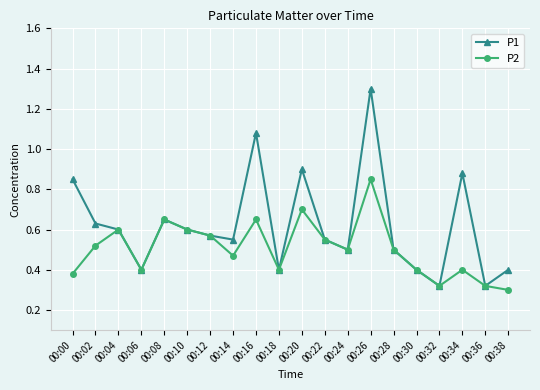

How many P2 values are between 0 and 1?

20